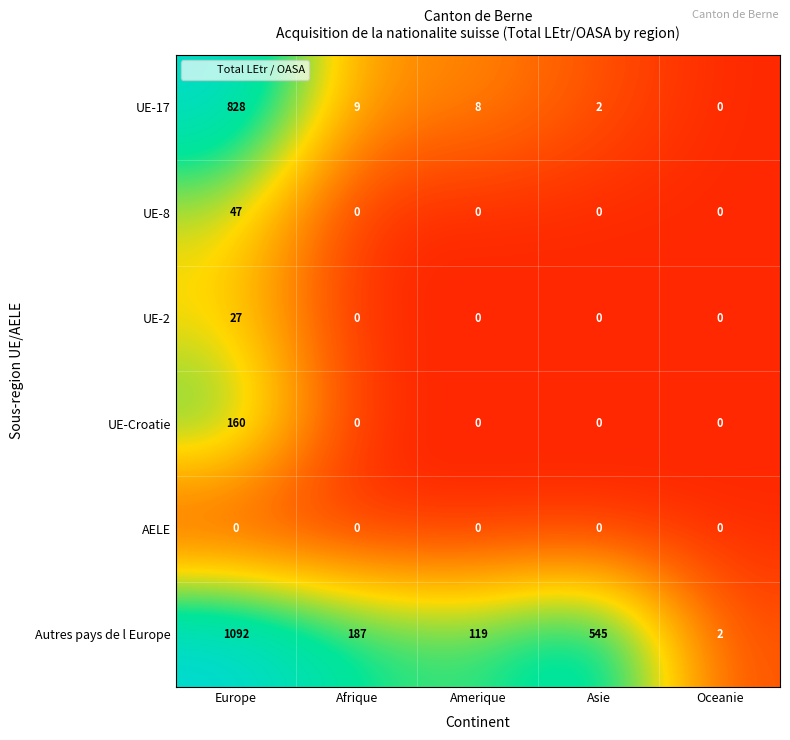

Reading left to right, transcribe all the data shown in this chart.

UE-17: 828	9	8	2	0
UE-8: 47	0	0	0	0
UE-2: 27	0	0	0	0
UE-Croatie: 160	0	0	0	0
AELE: 0	0	0	0	0
Autres pays de l Europe: 1092	187	119	545	2